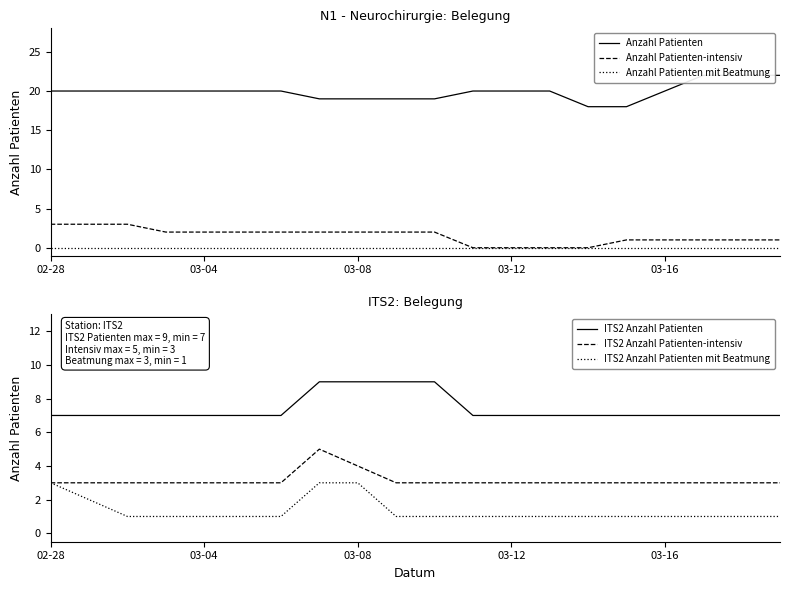

What is the label of the 11th point from the right?

9